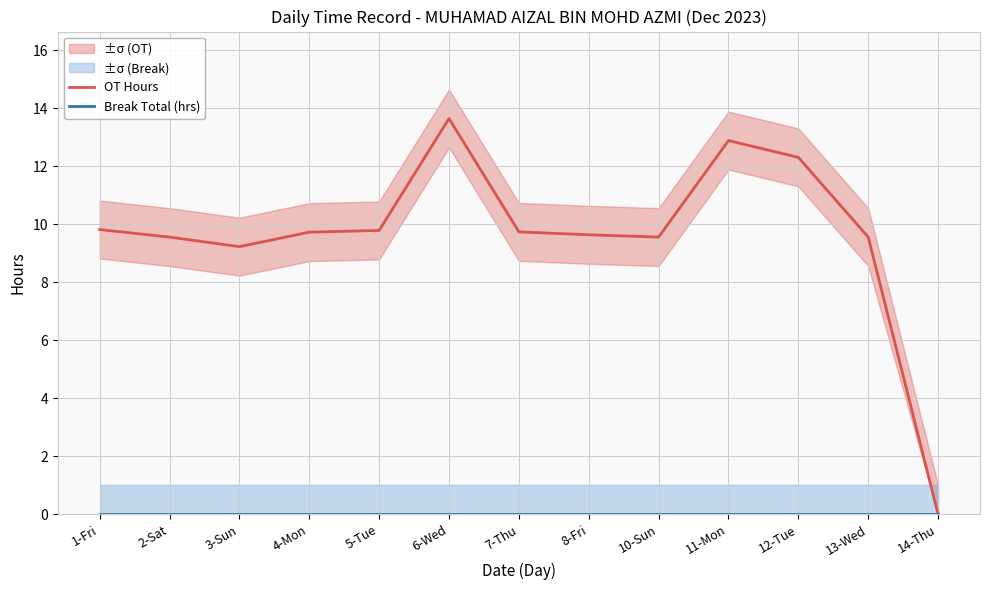

Where does the OT Hours series first go above 9?

1-Fri